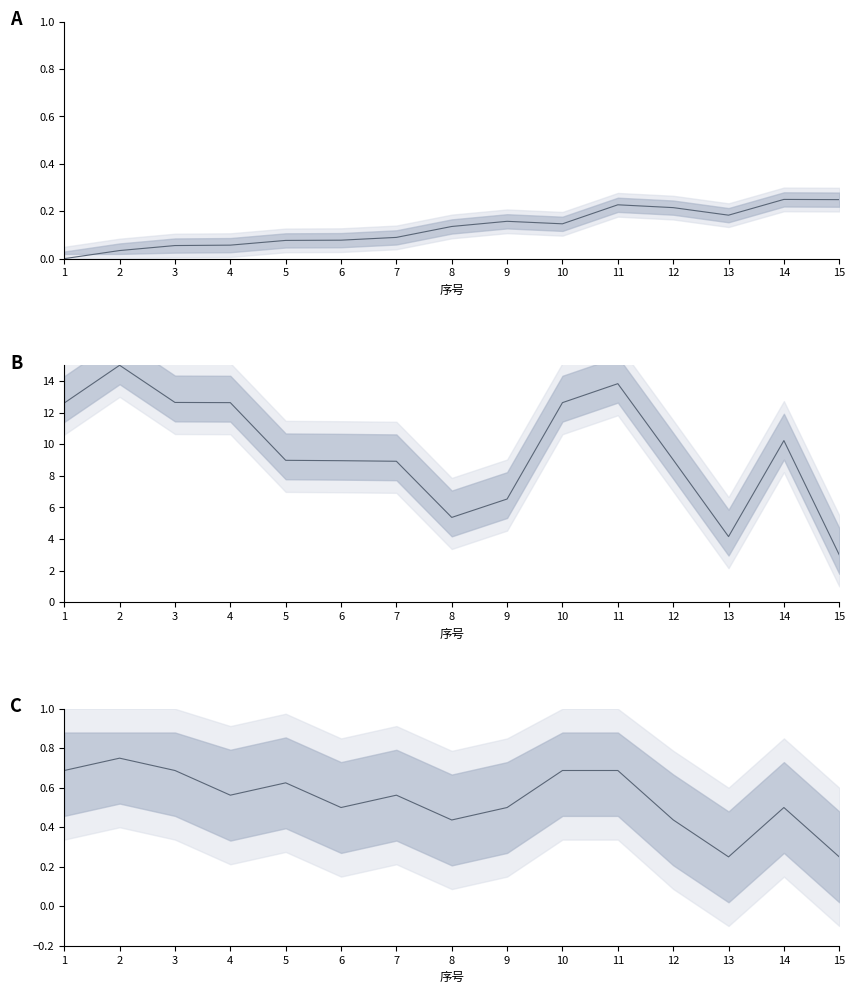

True or false: 出生年月 mid has a value of 4.9 at 6.

False